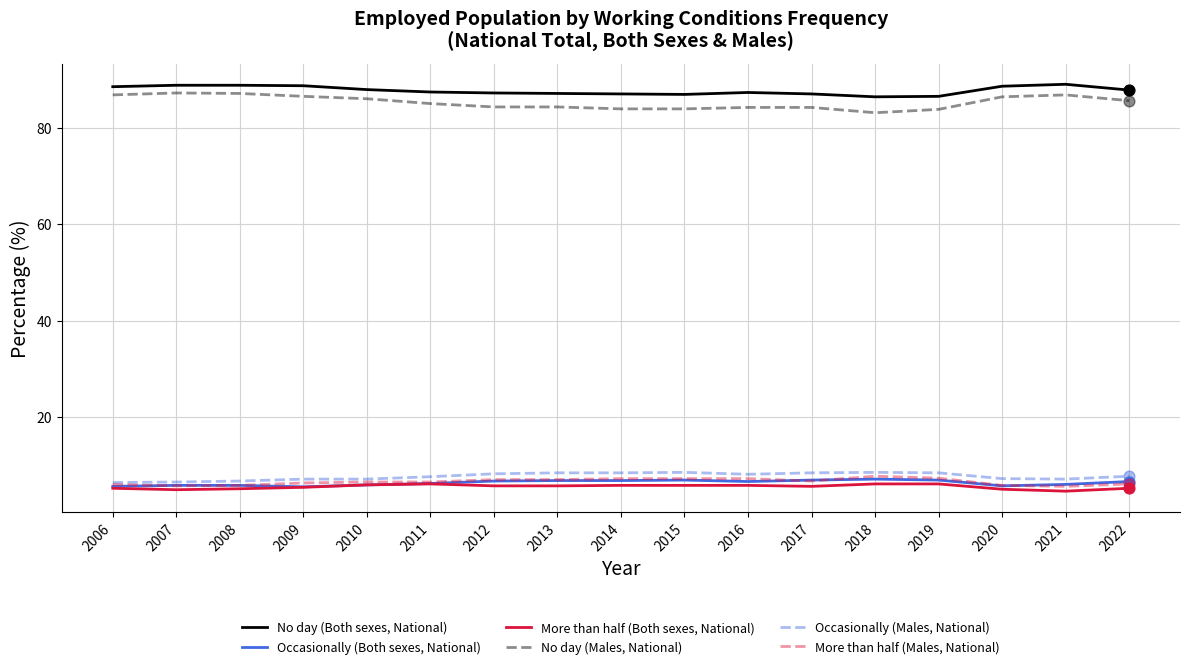

What is the total value across all series at 2015?

199.2